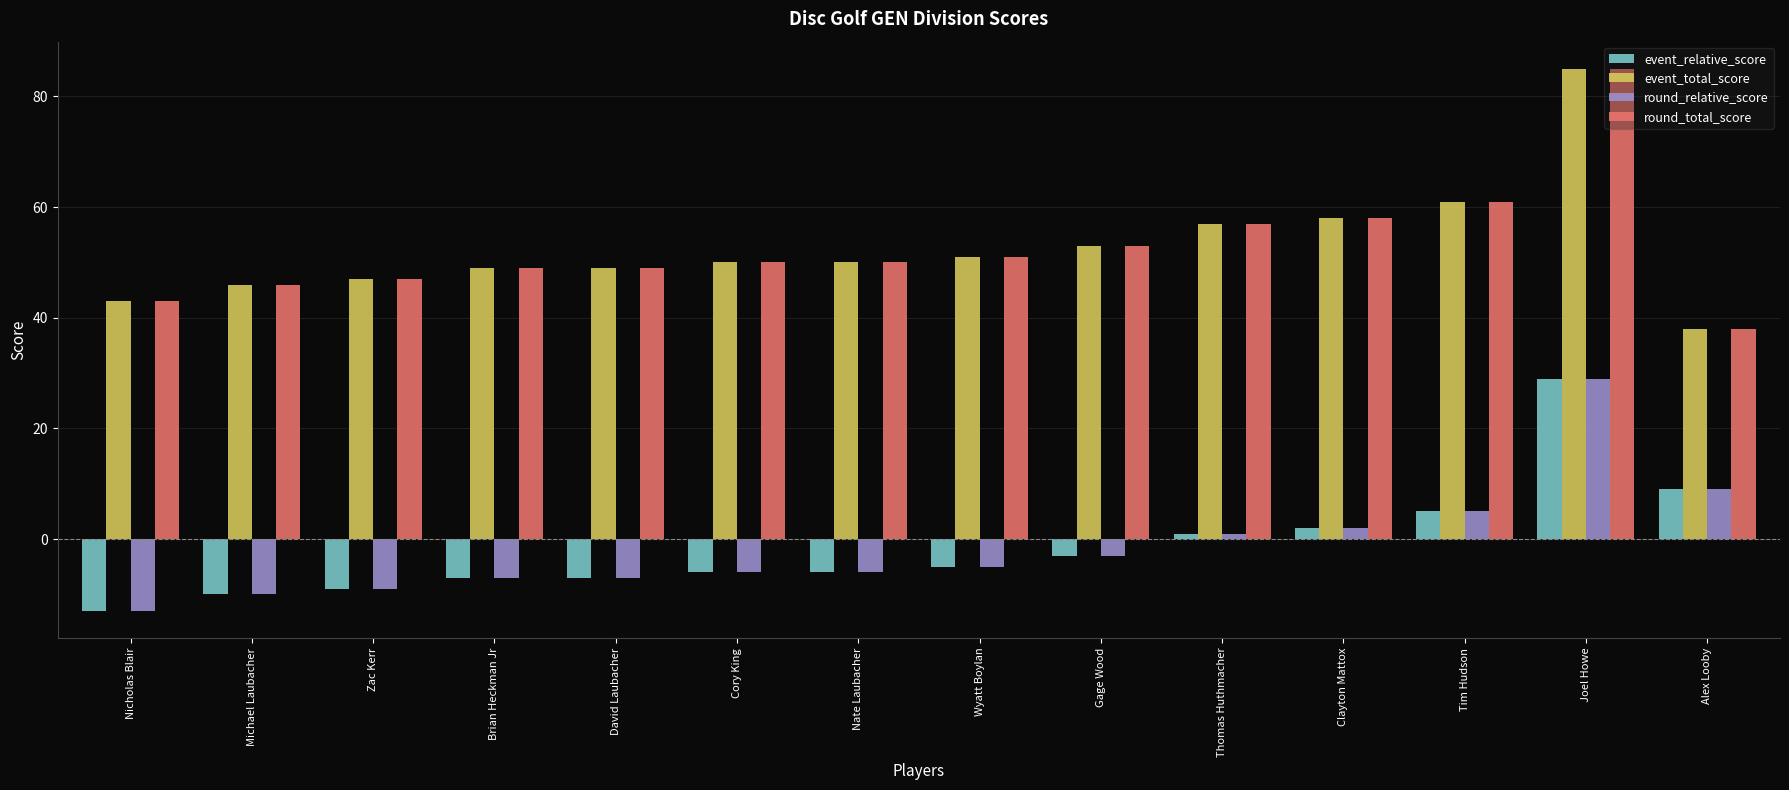

What is the spread (max minus min) of values at Zac Kerr?

56